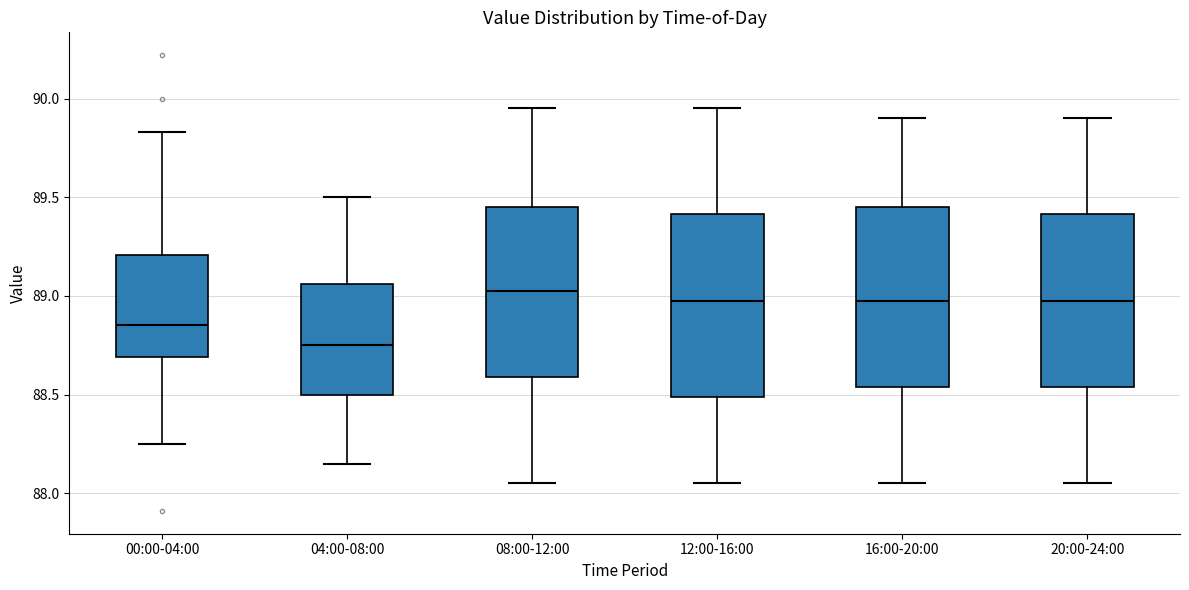

Reading left to right, read every box against the y-axis: the position of its median line, the range the box covers, and the ends of its whiskers. The values are not printed on the chart, so give them approximately, as read against the axis.

00:00-04:00: median 88.85, box 88.70 to 89.20, whiskers 88.25 to 89.85
04:00-08:00: median 88.75, box 88.50 to 89.05, whiskers 88.15 to 89.50
08:00-12:00: median 89.05, box 88.60 to 89.45, whiskers 88.05 to 89.95
12:00-16:00: median 89.00, box 88.50 to 89.40, whiskers 88.05 to 89.95
16:00-20:00: median 89.00, box 88.55 to 89.45, whiskers 88.05 to 89.90
20:00-24:00: median 89.00, box 88.55 to 89.40, whiskers 88.05 to 89.90